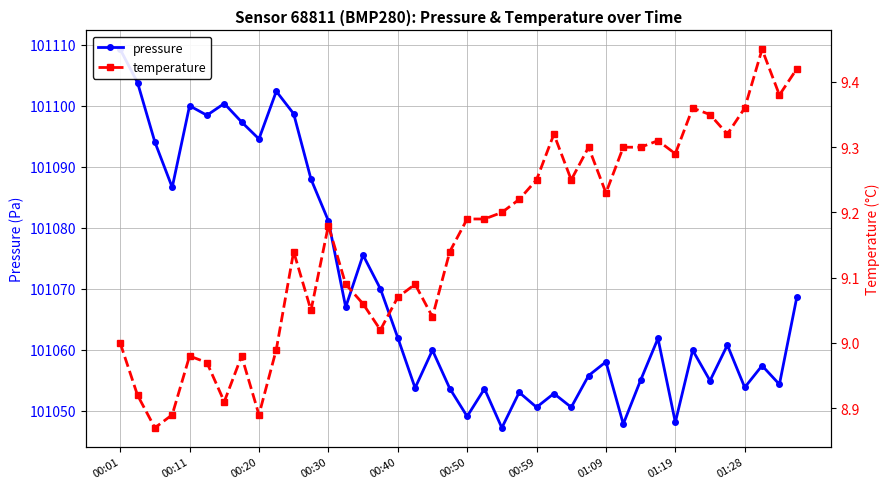

Which series has the largest total across all categories?

pressure